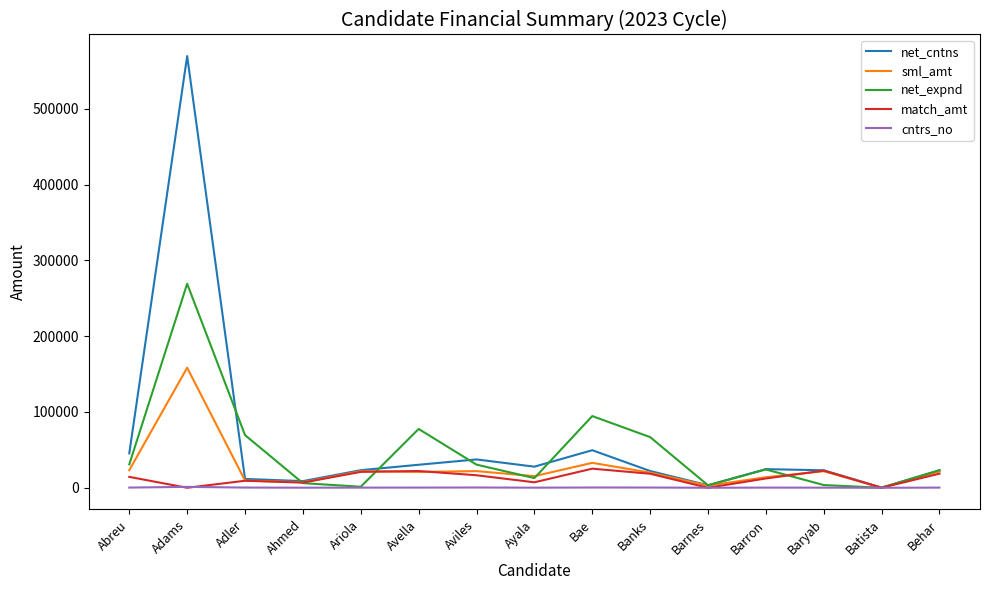

What are all the series names shown in the legend?

net_cntns, sml_amt, net_expnd, match_amt, cntrs_no